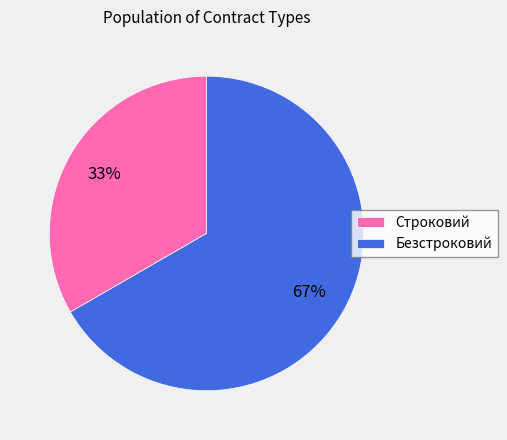

What is the largest slice in the pie chart?

Безстроковий